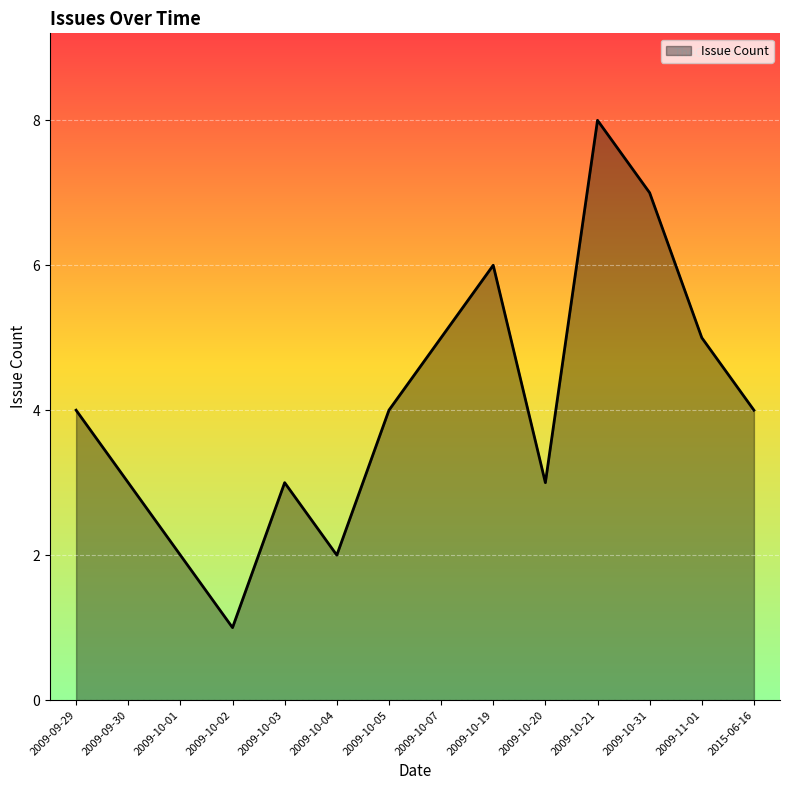

Between 2009-10-19 and 2009-09-29, which is larger?

2009-10-19